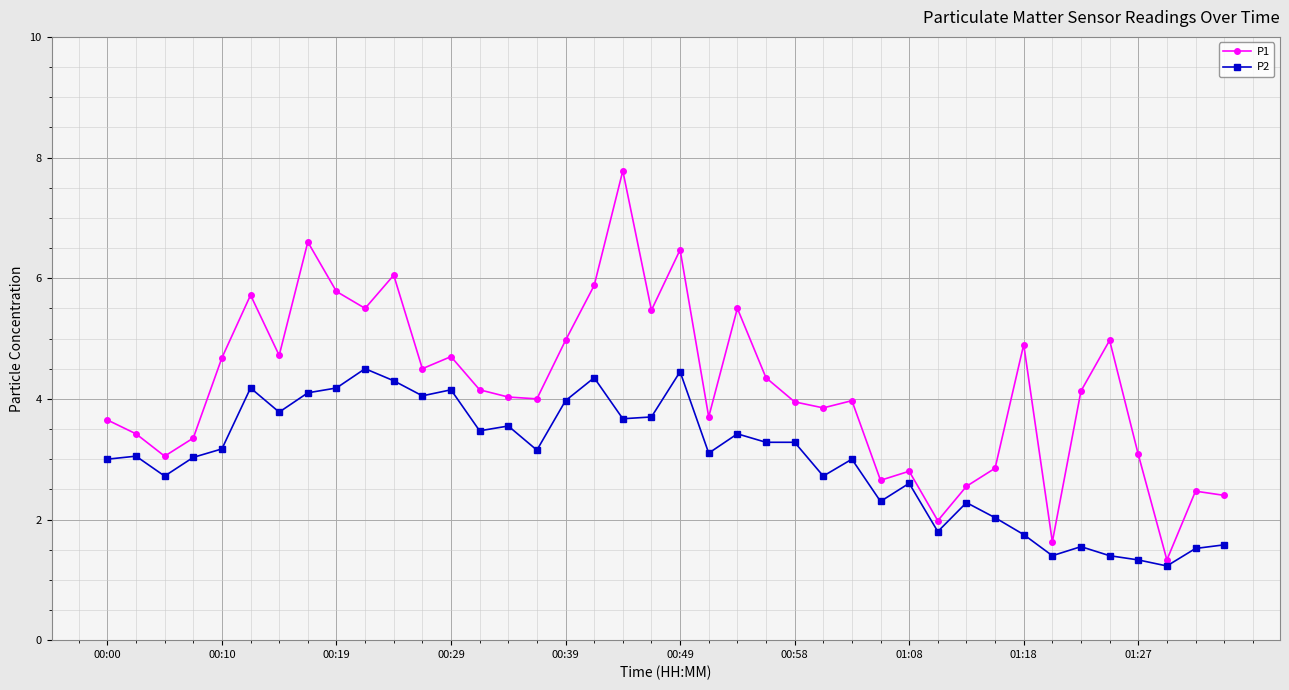

What are all the series names shown in the legend?

P1, P2